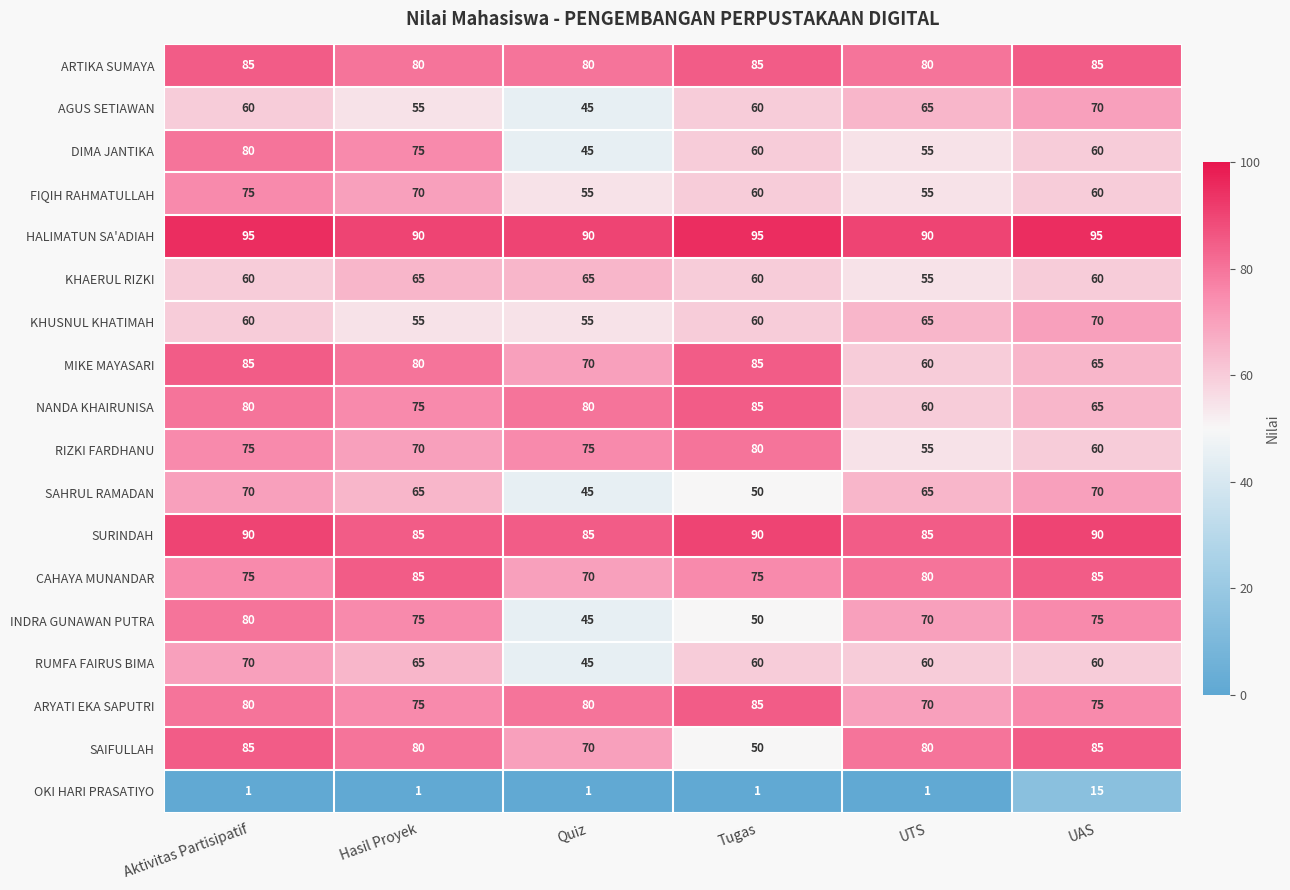

What is the sum of the NANDA KHAIRUNISA values at Aktivitas Partisipatif and Hasil Proyek?

155